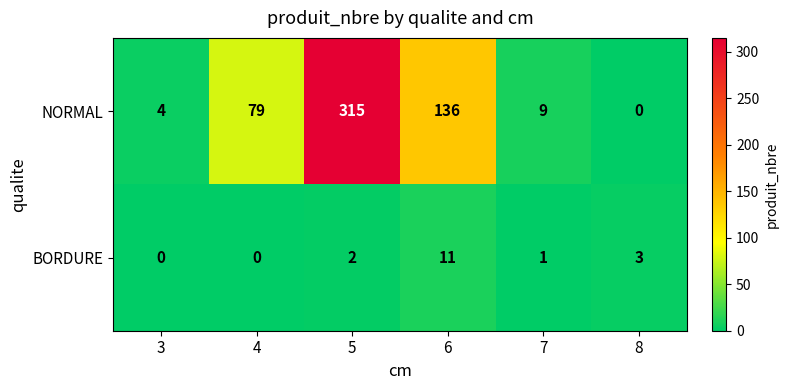

How many categories are shown in the chart?

6